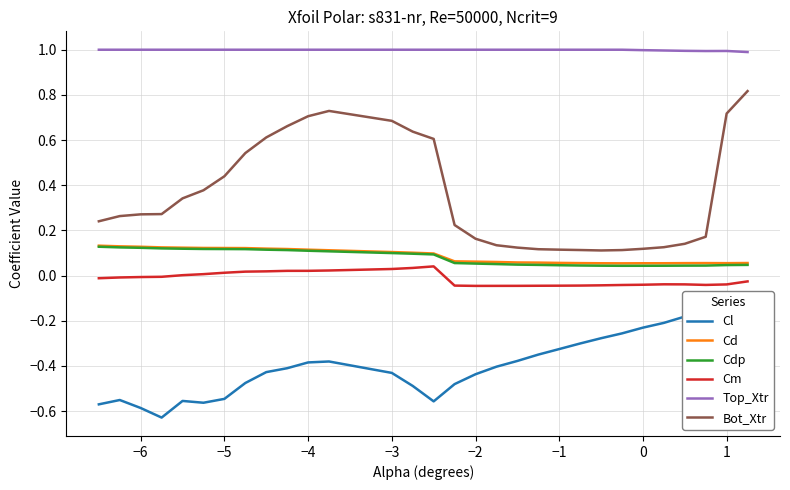

The Cd series shows 0.2 at −4. True or false?

False